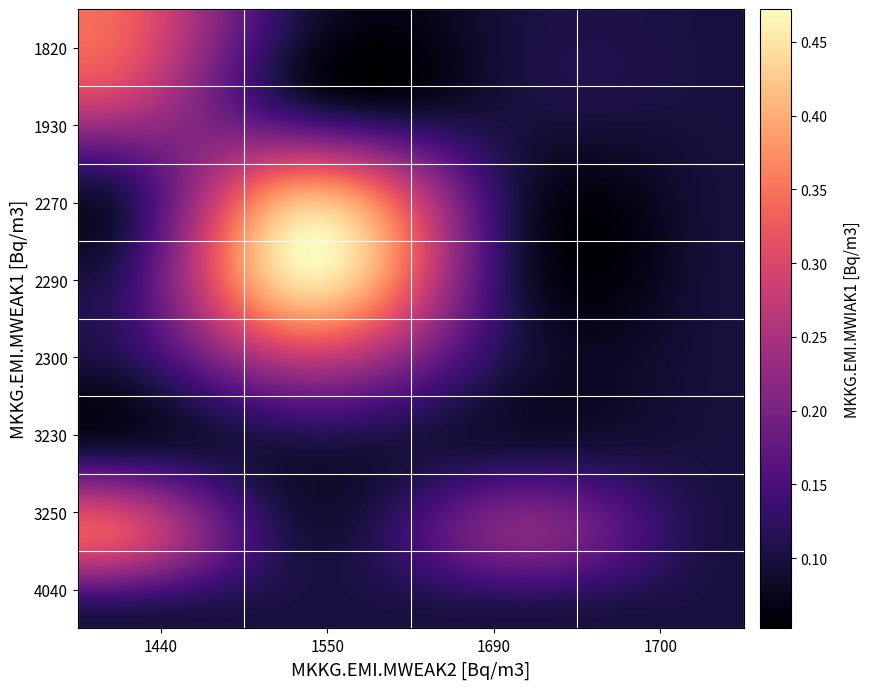

Which series has the largest total across all categories?

2290